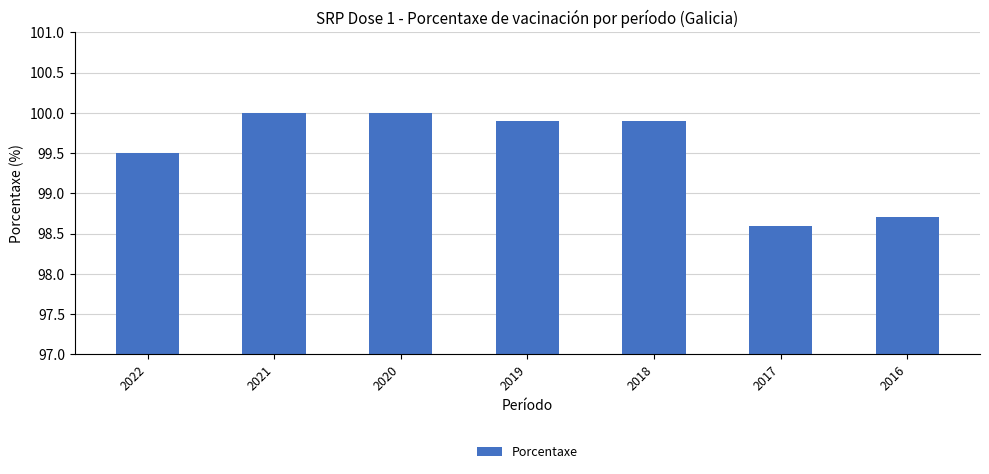

What is the ratio of the value at 2022 to the value at 2021?

1.0